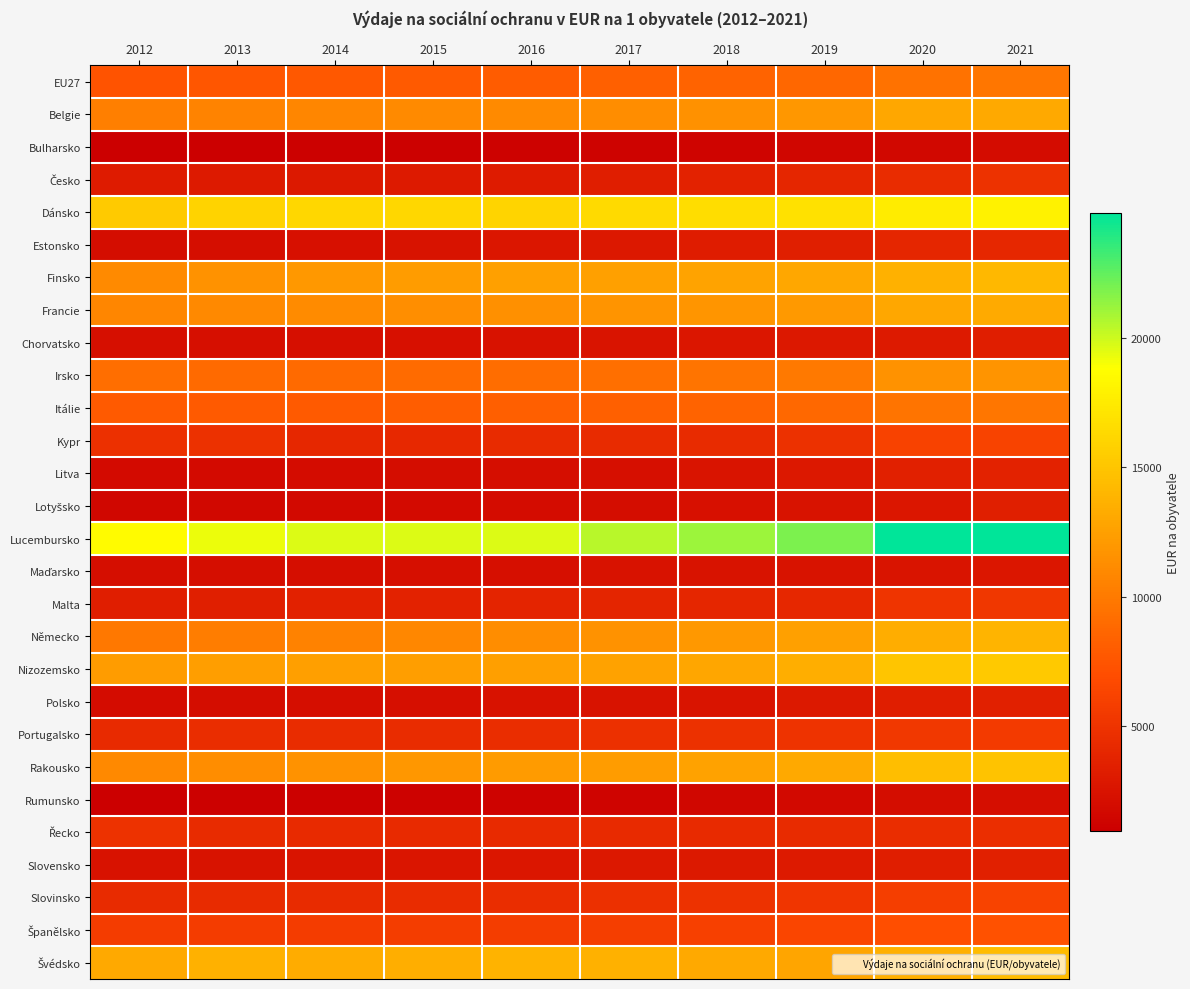

Rank the series by their maximum value, from lowest to highest.

Bulharsko, Rumunsko, Maďarsko, Chorvatsko, Lotyšsko, Polsko, Slovensko, Litva, Estonsko, Řecko, Česko, Malta, Portugalsko, Kypr, Slovinsko, Španělsko, Itálie, EU27, Irsko, Belgie, Francie, Německo, Finsko, Švédsko, Rakousko, Nizozemsko, Dánsko, Lucembursko